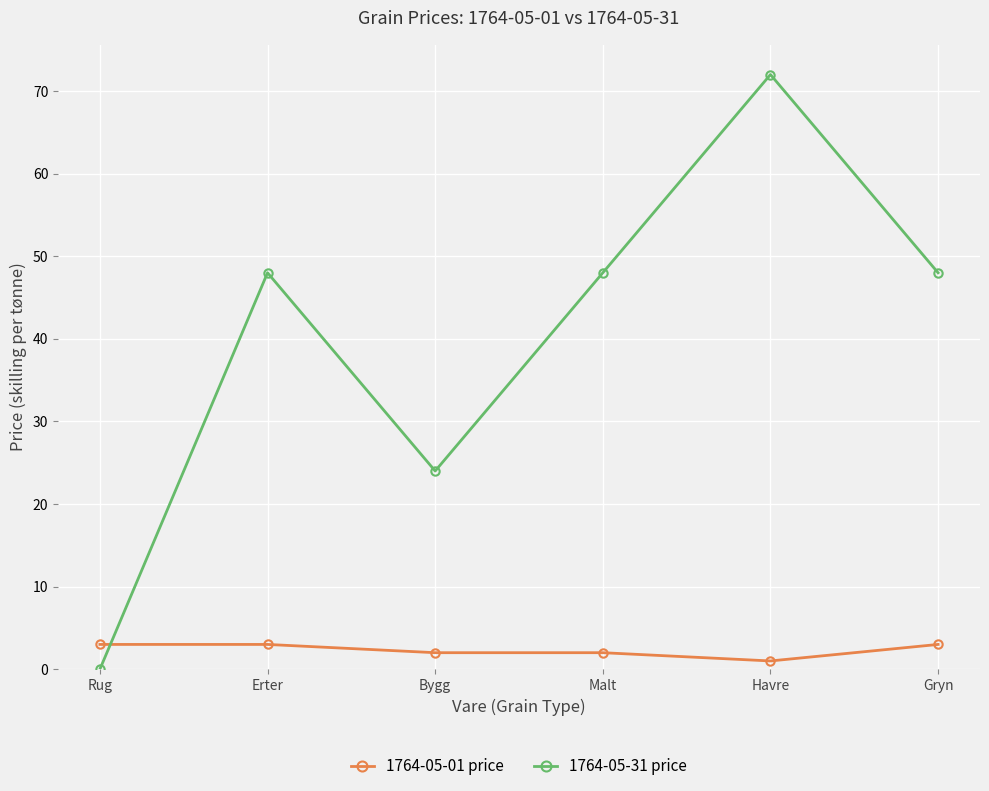

Where is the first local maximum for 1764-05-31 price?

Erter